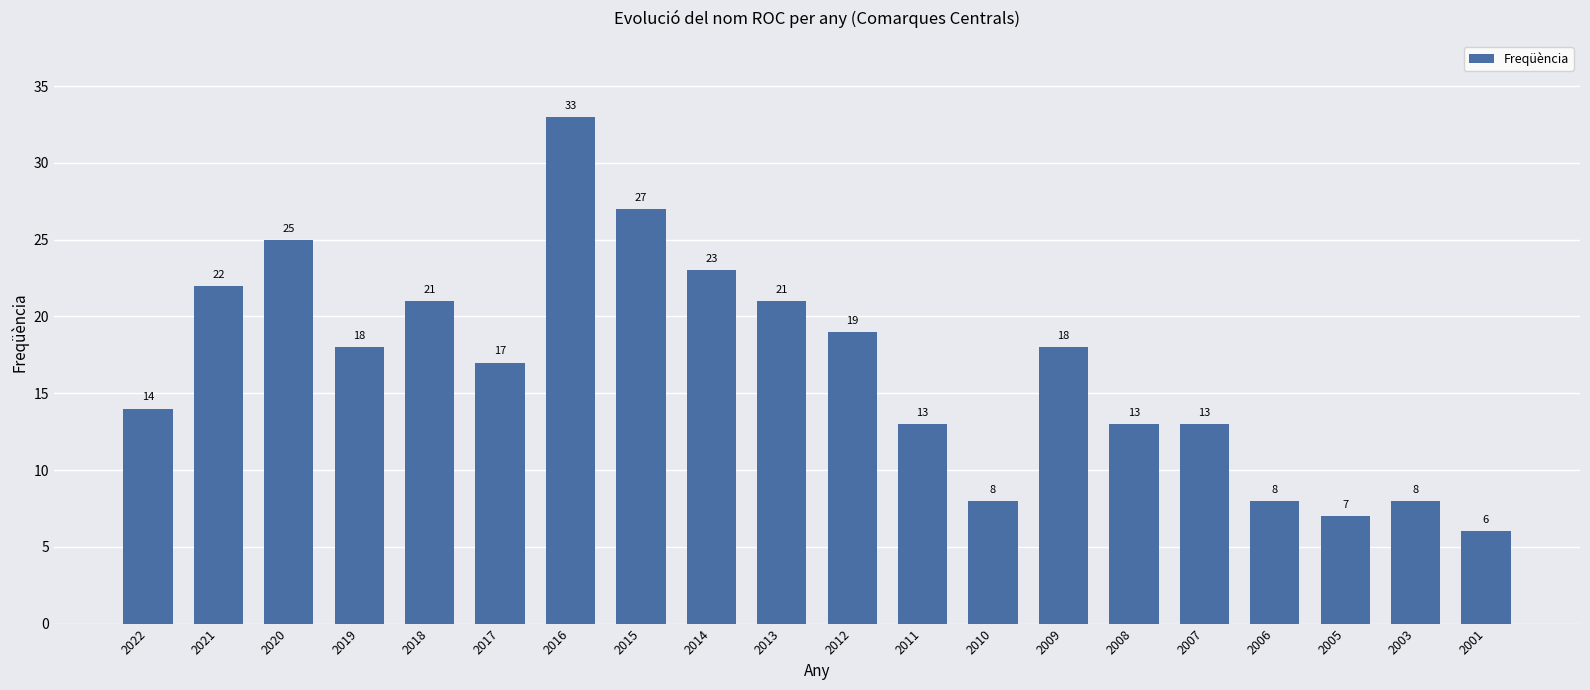

Reading right to left, transcribe all the data shown in this chart.

6	8	7	8	13	13	18	8	13	19	21	23	27	33	17	21	18	25	22	14